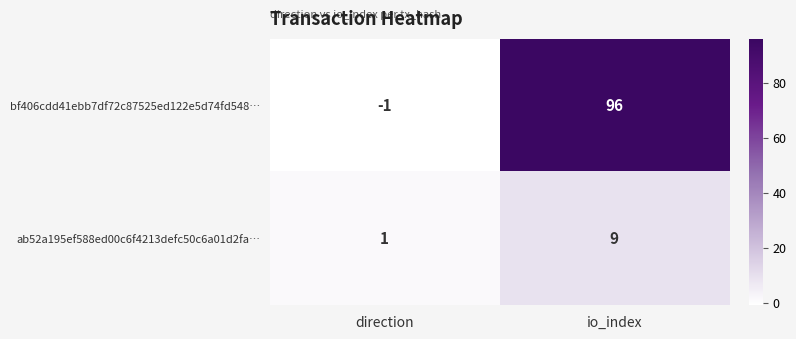

At which category is the sum across all series the highest?

io_index